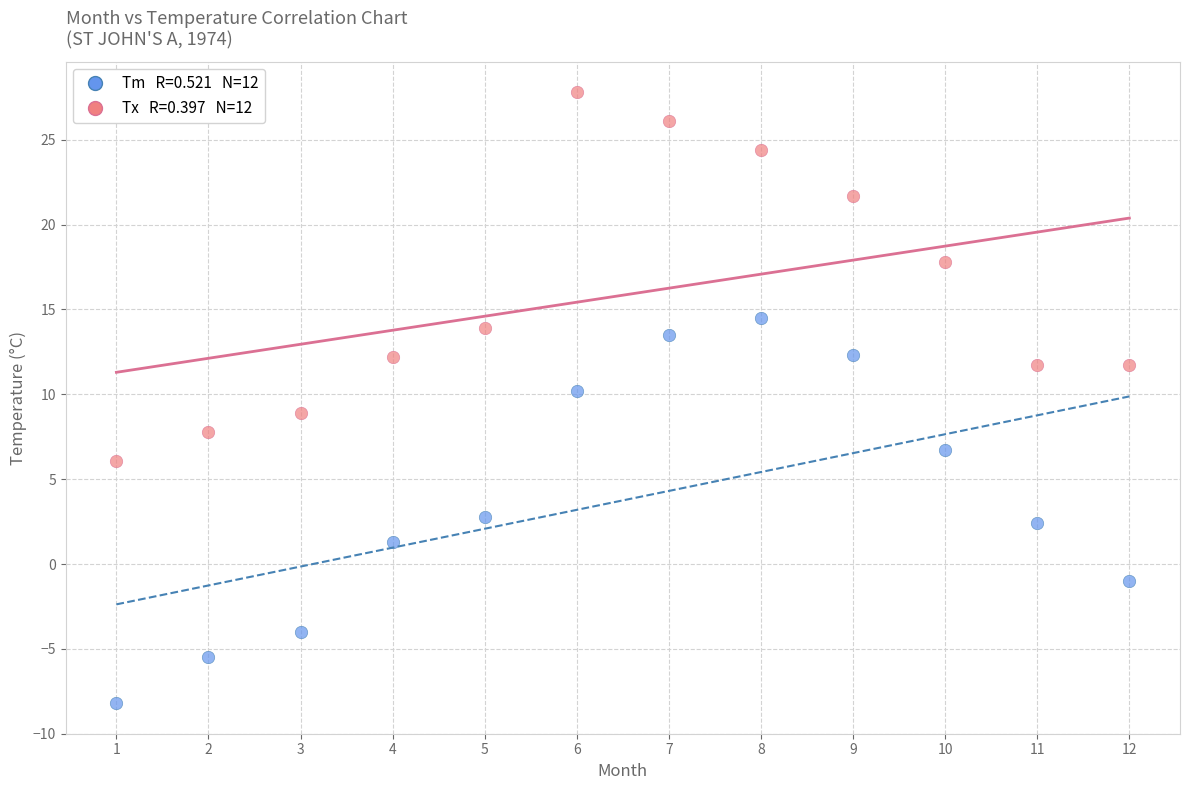

Across all data points, what is the range of X values (max minus min)?

11.0